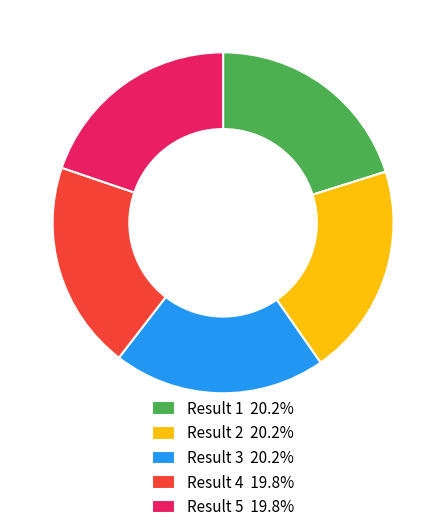

What is the ratio of the value at Result 5 19.8% to the value at Result 3 20.2%?

1.0